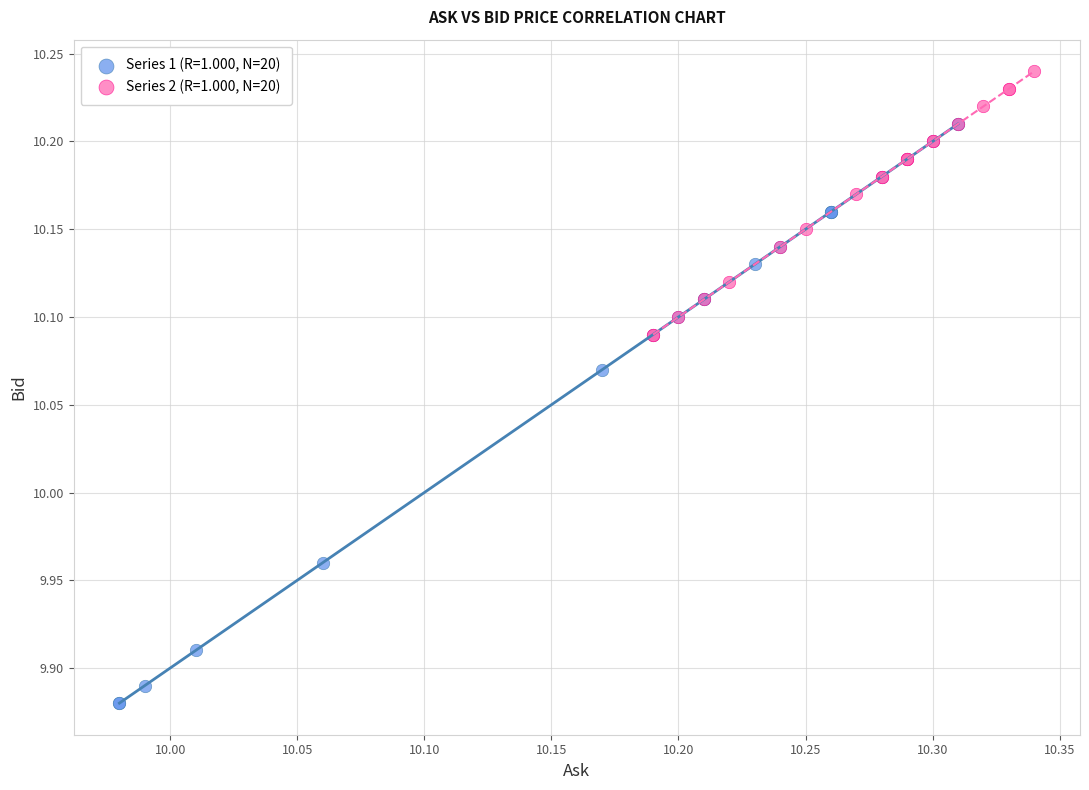

Which series reaches the minimum Y coordinate?

Series 1 (R=1.000, N=20)